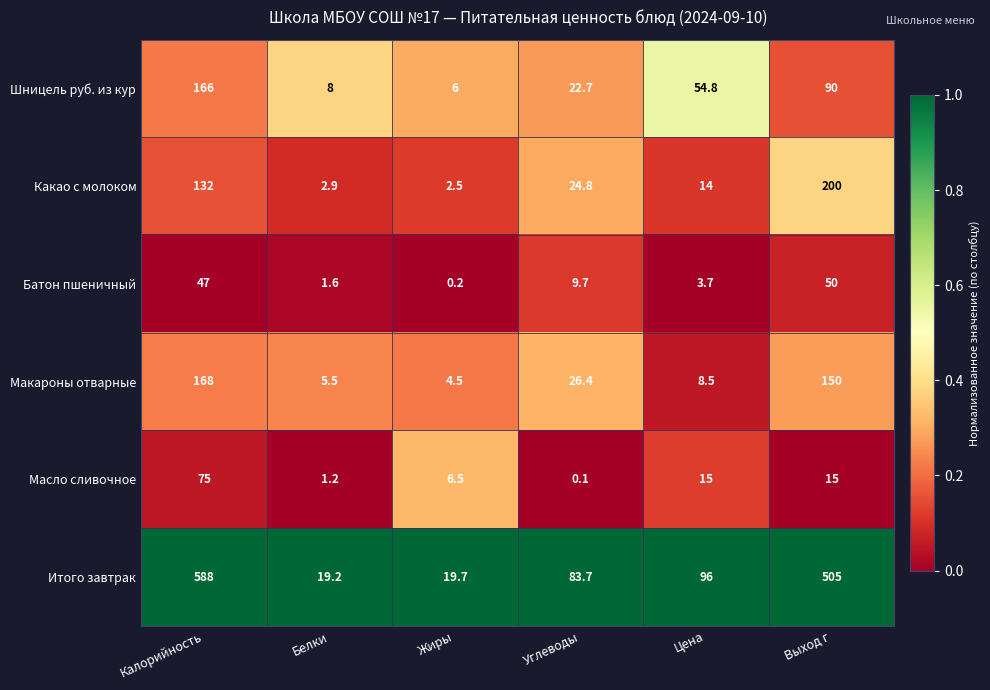

The value of Батон пшеничный at Белки is 1.6. True or false?

True